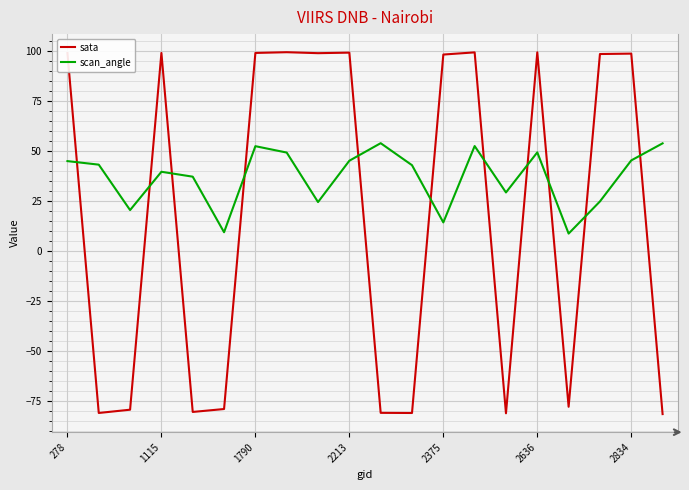

What is the difference between the maximum and minimum values in the sata series?

180.7